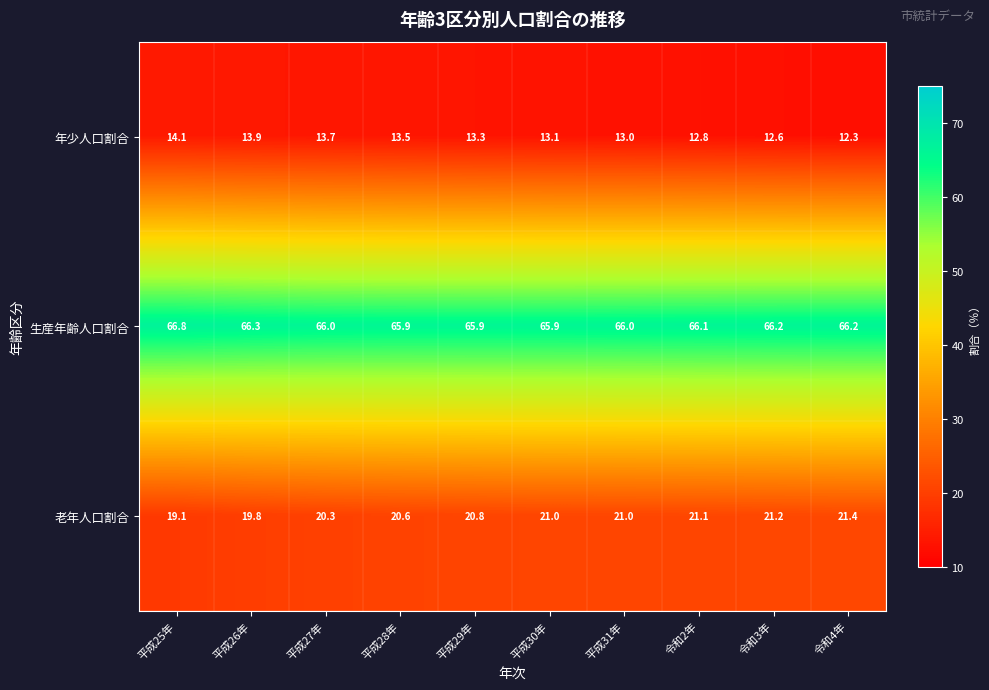

Read the 生産年齢人口割合 value at 平成31年.

66.0